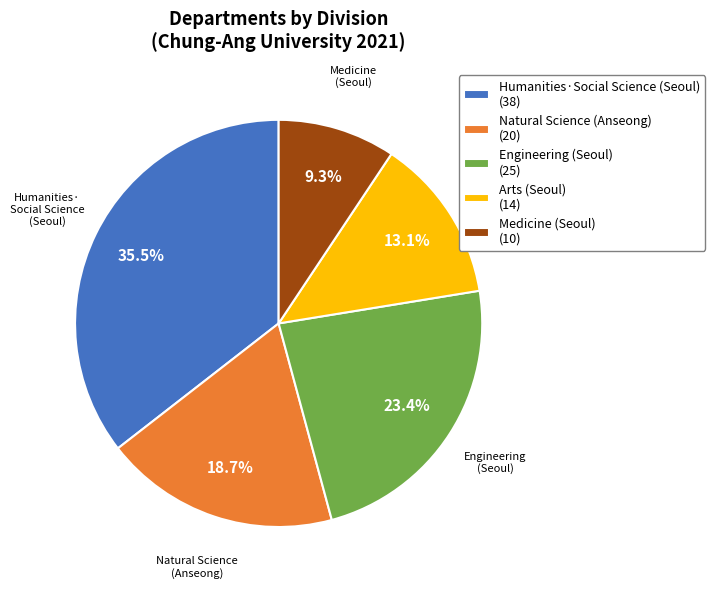

Is there a majority slice in this chart?

No